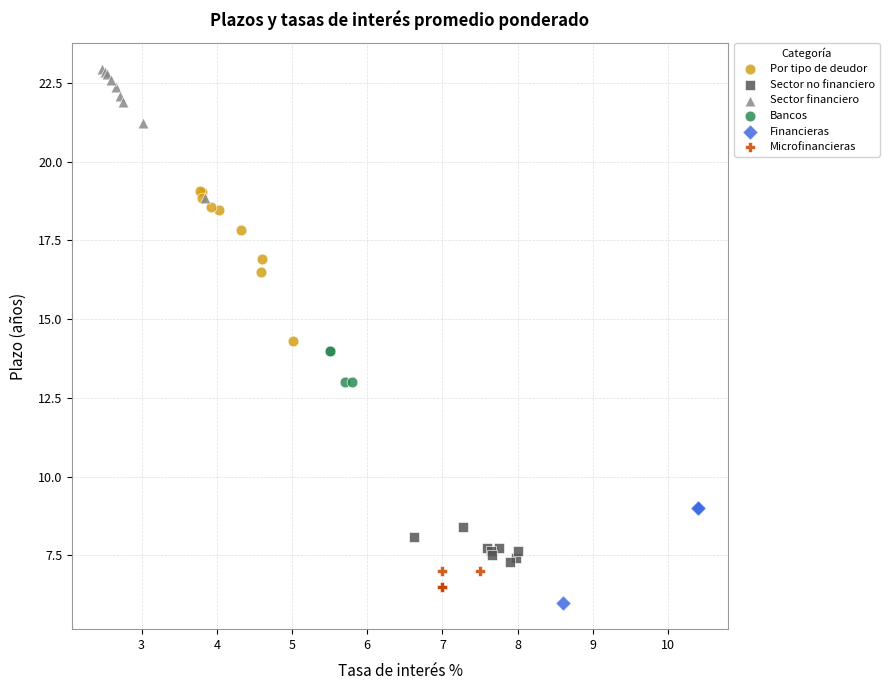

Which series reaches the maximum Y coordinate?

Sector financiero